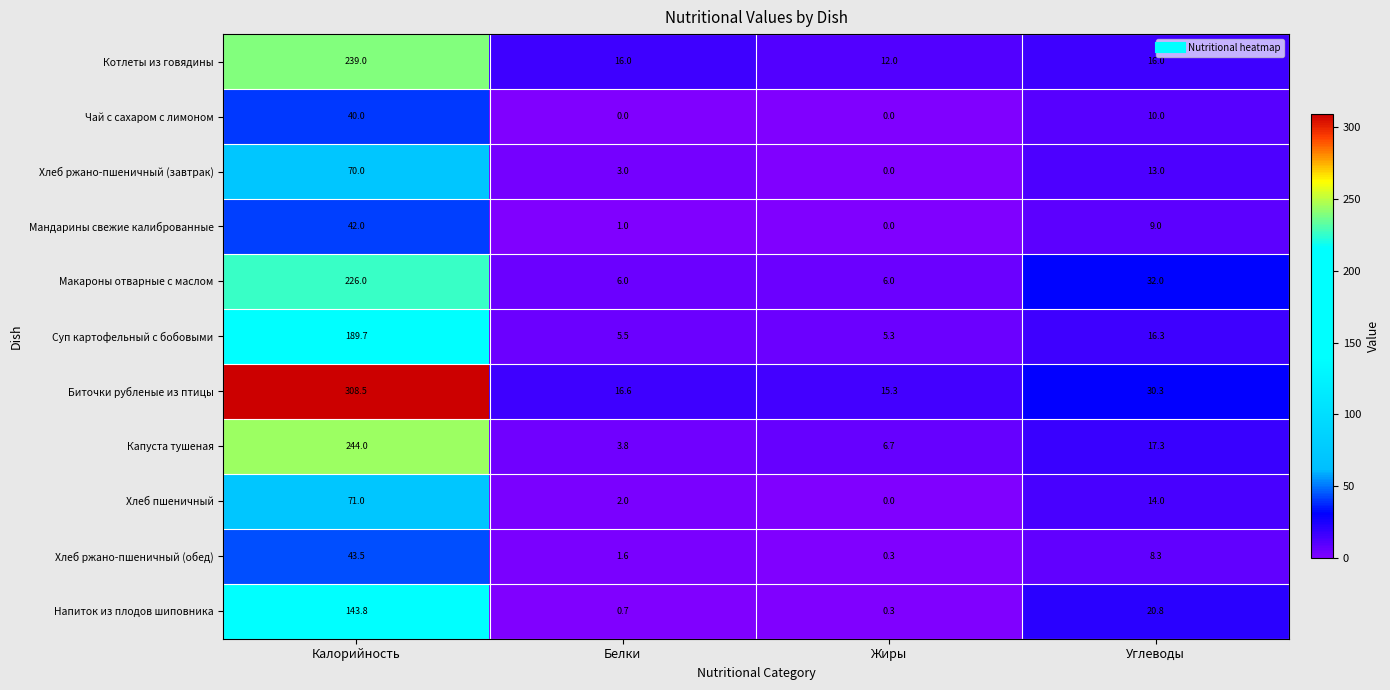

What is the difference between the second highest and second lowest values in the Макароны отварные с маслом series?

26.0